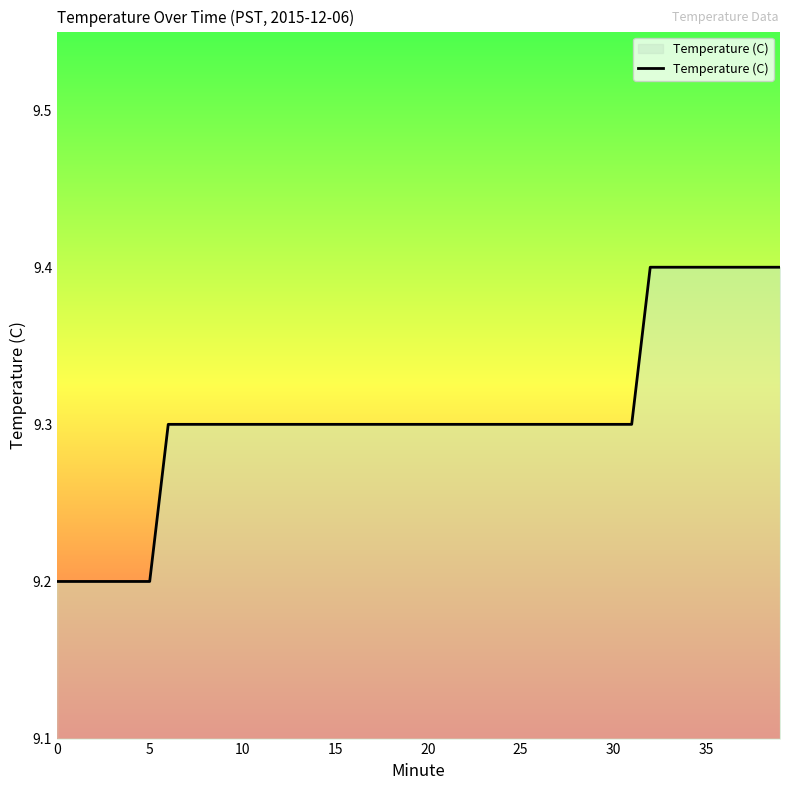

What is the greatest value displayed?

9.4